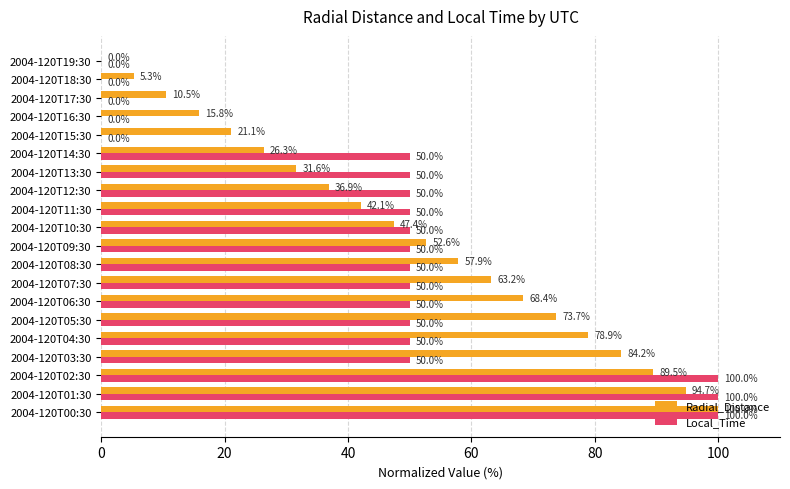

What is the approximate value of Local_Time at 2004-120T10:30?

50.0